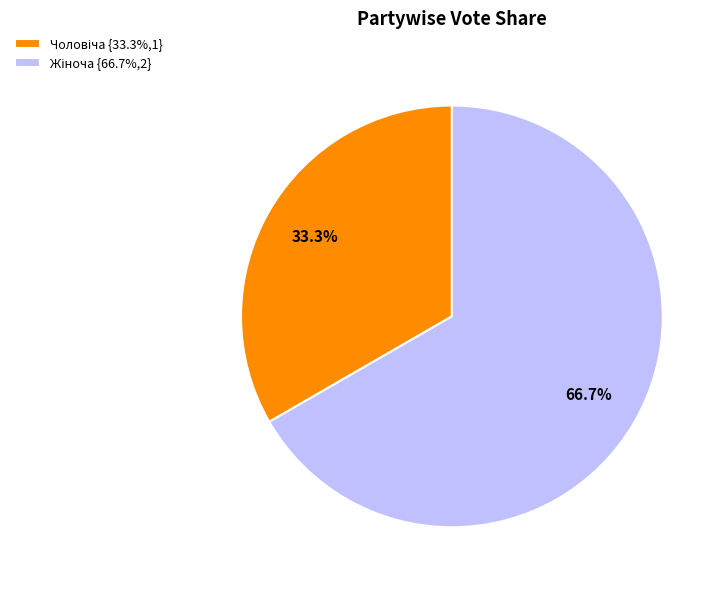

Is there any slice that represents more than half of the pie?

Yes